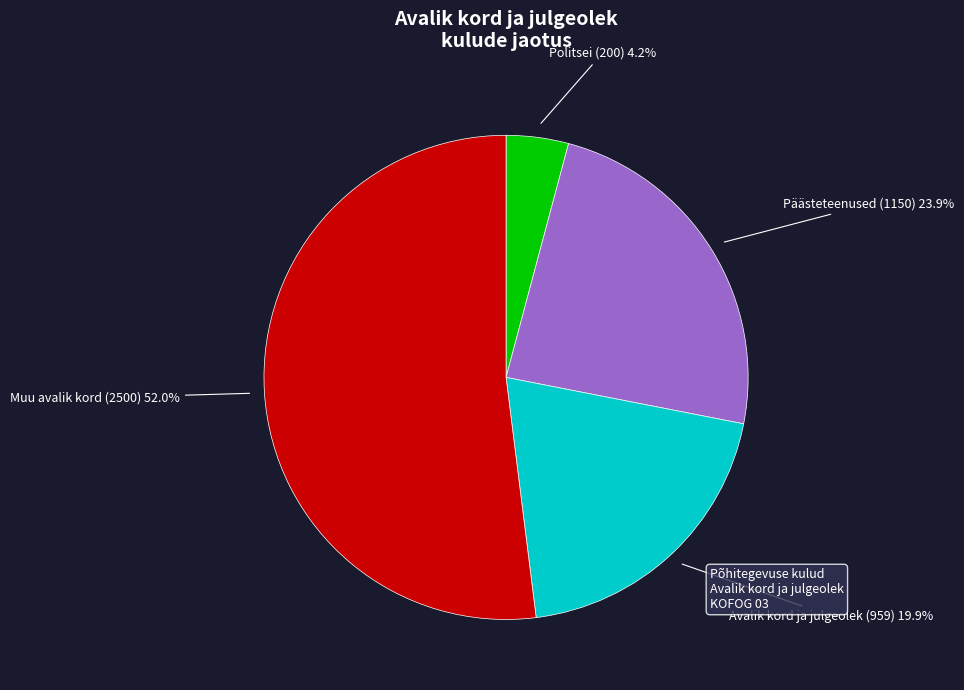

Is there any slice that represents more than half of the pie?

Yes